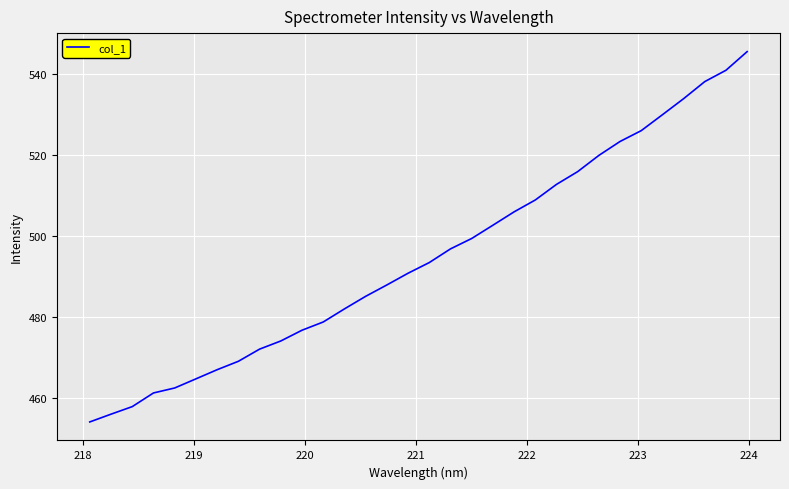

What is the smallest value displayed?

454.1